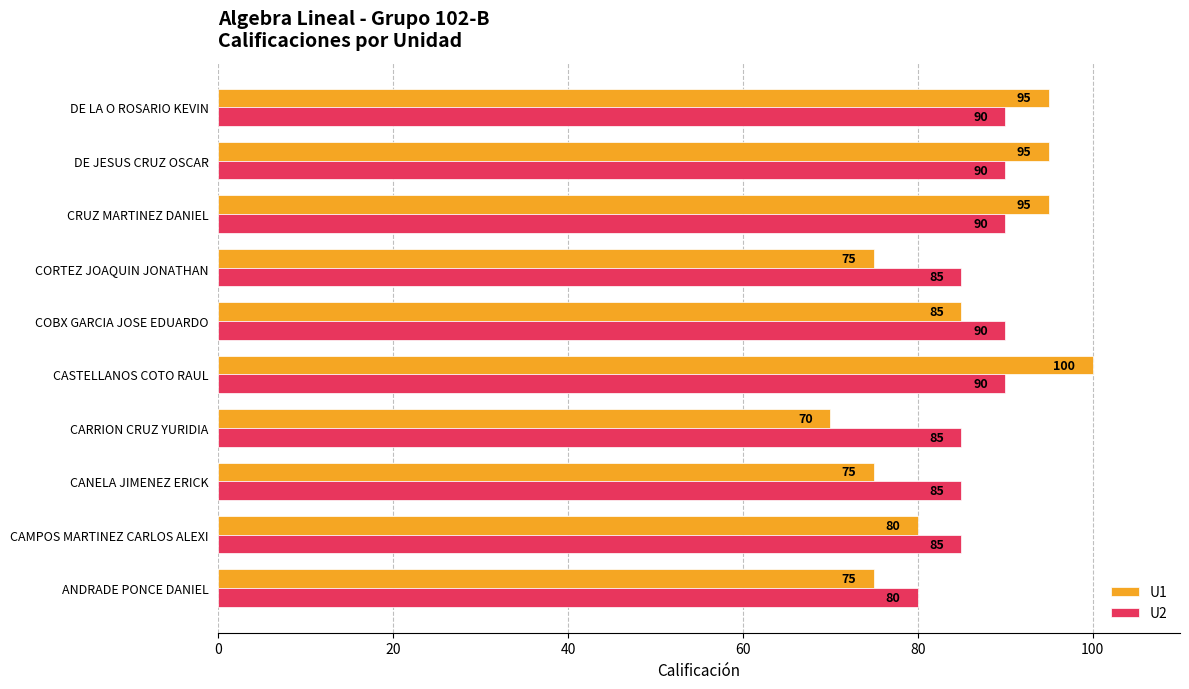

Which series has the largest total across all categories?

U2